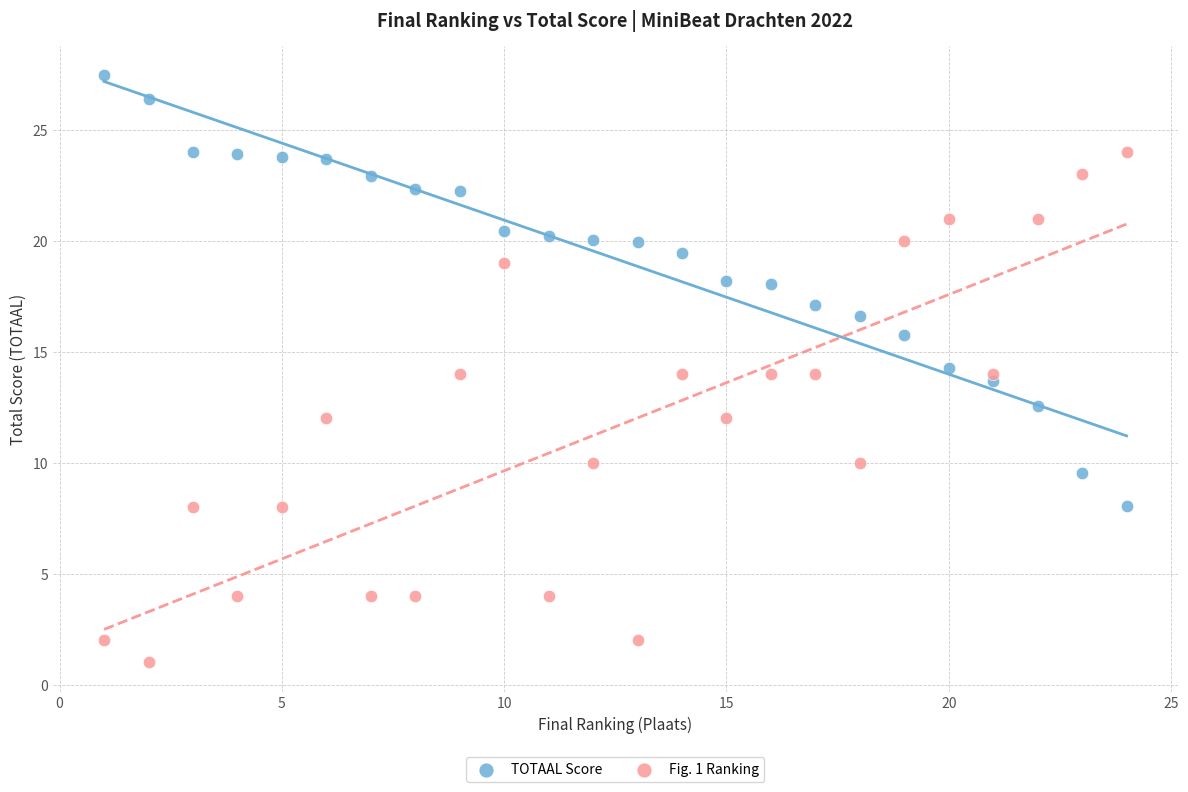

Which series reaches the minimum Y coordinate?

Fig. 1 Ranking